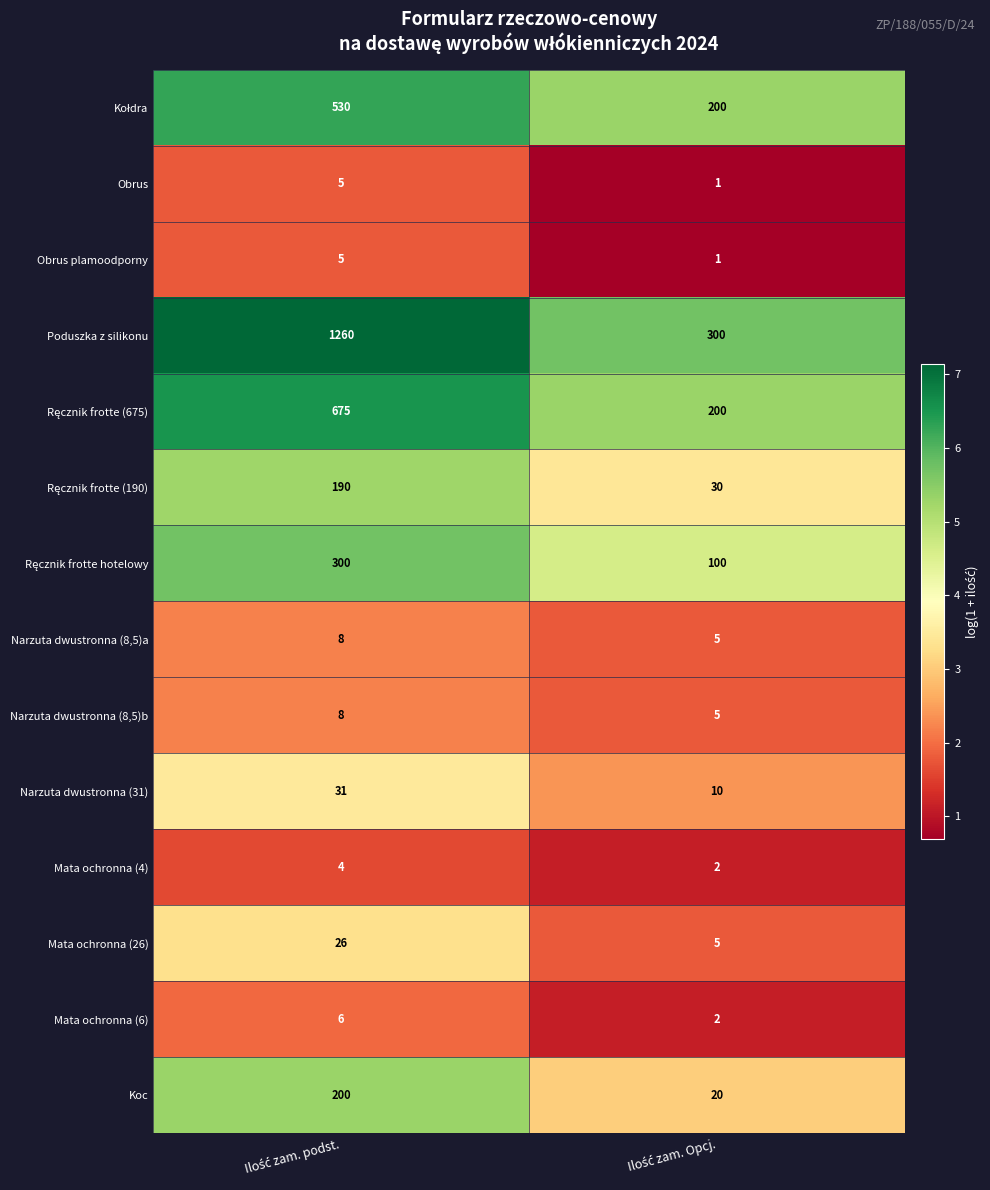

Which series has the largest total across all categories?

Poduszka z silikonu